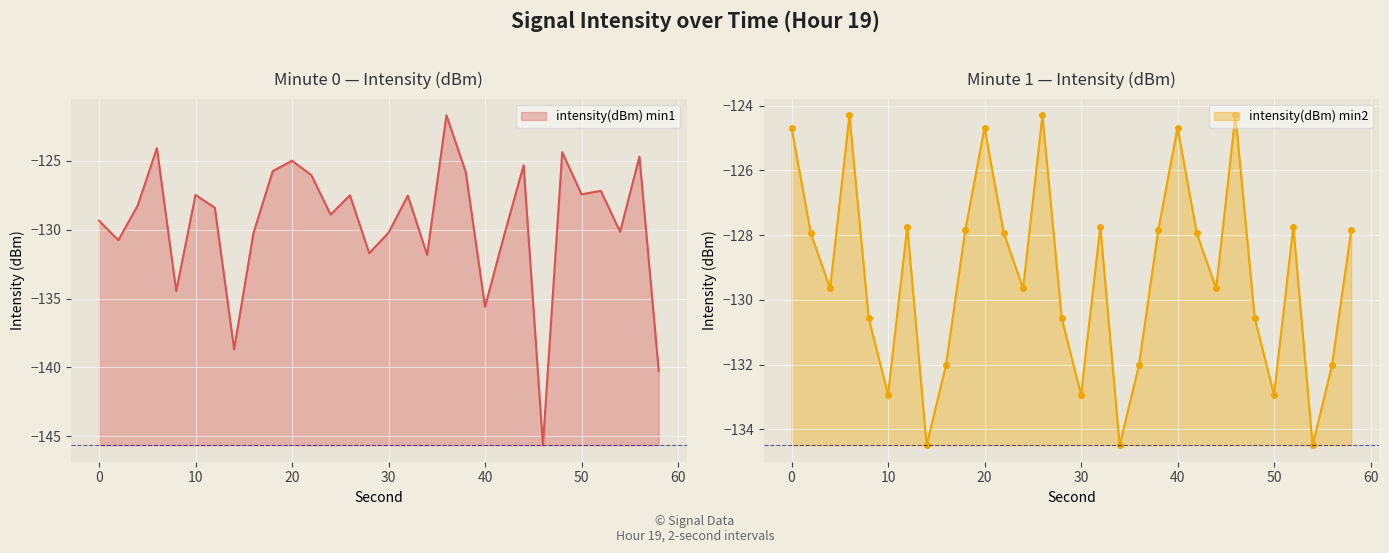

How many lines are shown in the chart?

2